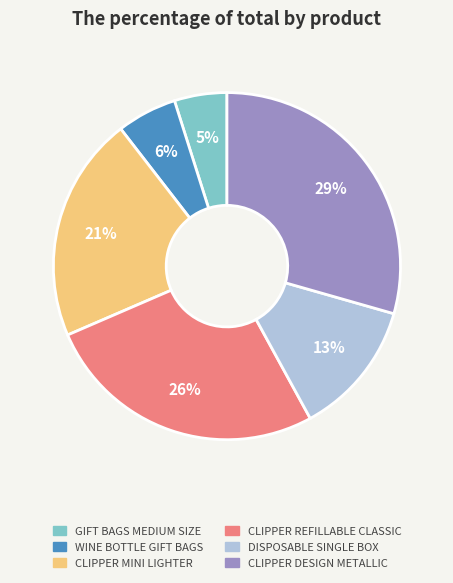

Do CLIPPER MINI LIGHTER and GIFT BAGS MEDIUM SIZE together represent more than half of the pie?

No